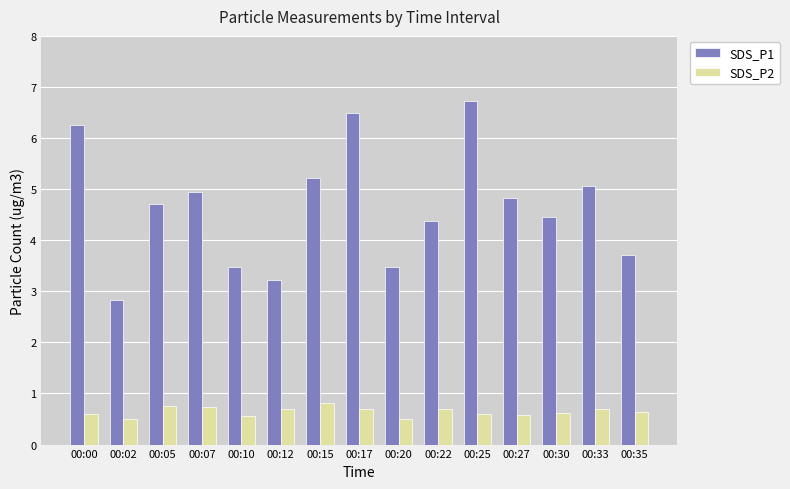

What is the sum of all SDS_P2 values?

9.7